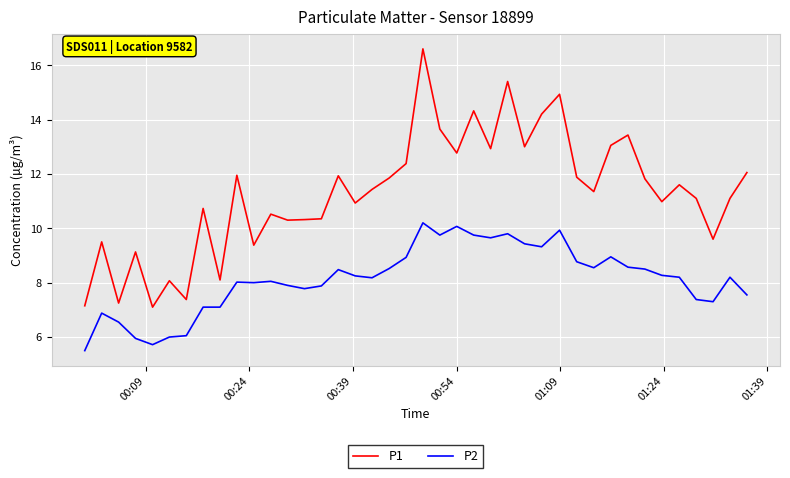

What is the difference between the maximum and minimum values in the P2 series?

4.7